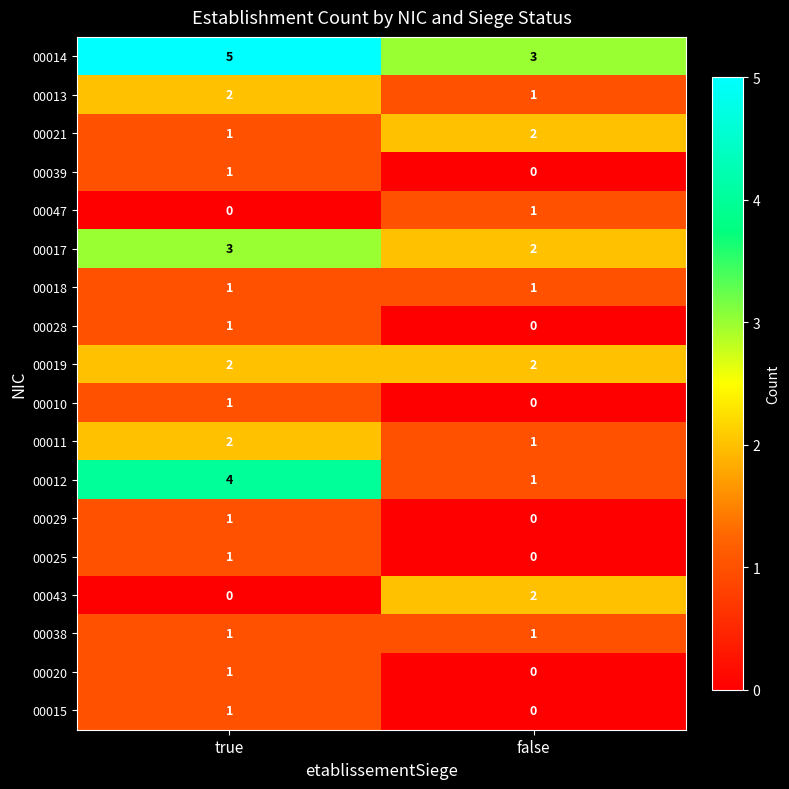

Is it true that 00043 equals 0 at true?

True